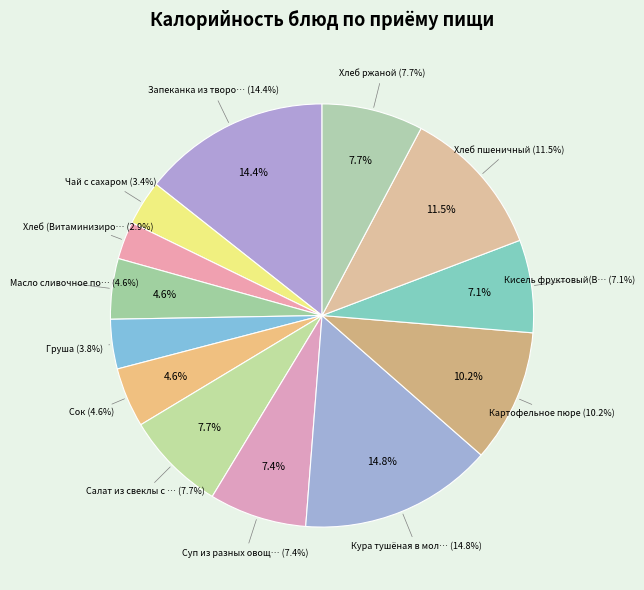

Approximately how many times larger is the value at Хлеб пшеничный compared to Сок?

2.5